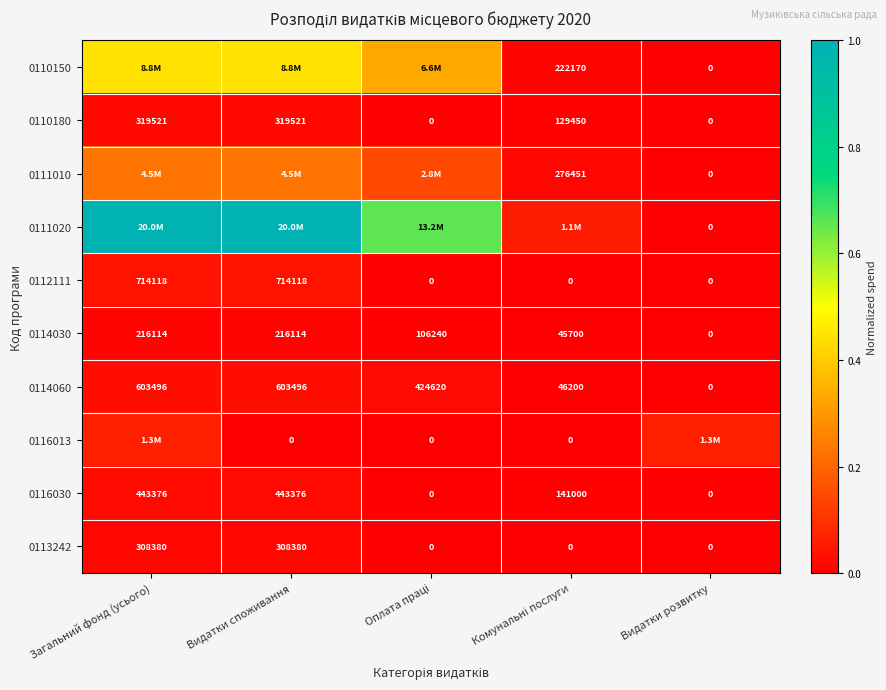

At which label does 0114030 first exceed 106240?

Загальний фонд (усього)